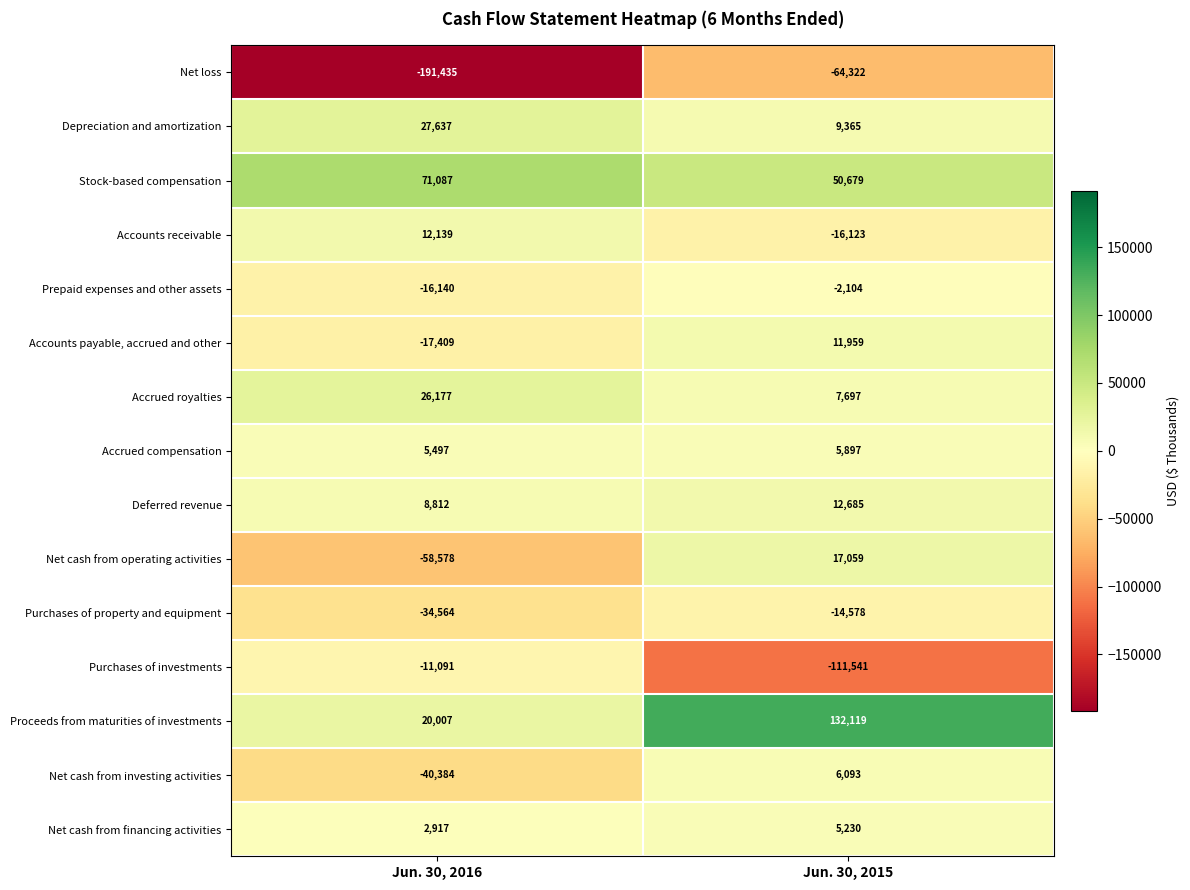

The Accounts payable, accrued and other series shows -9158 at Jun. 30, 2016. True or false?

False